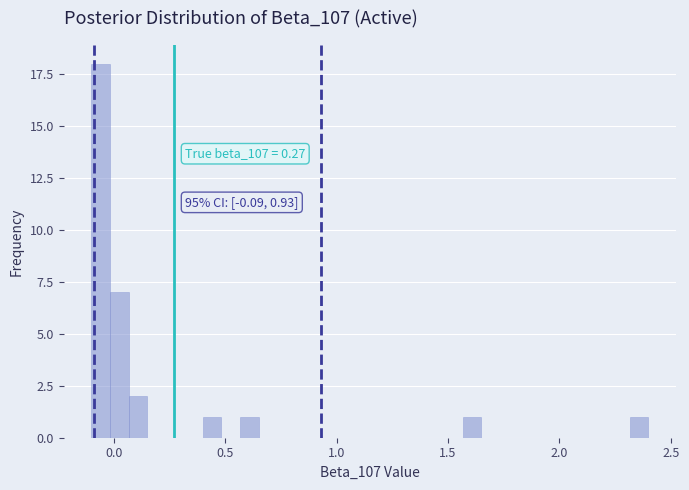

Around what value on the x-axis is the tallest bar? Give the approximate position of its centre, as read against the axis.

-0.05